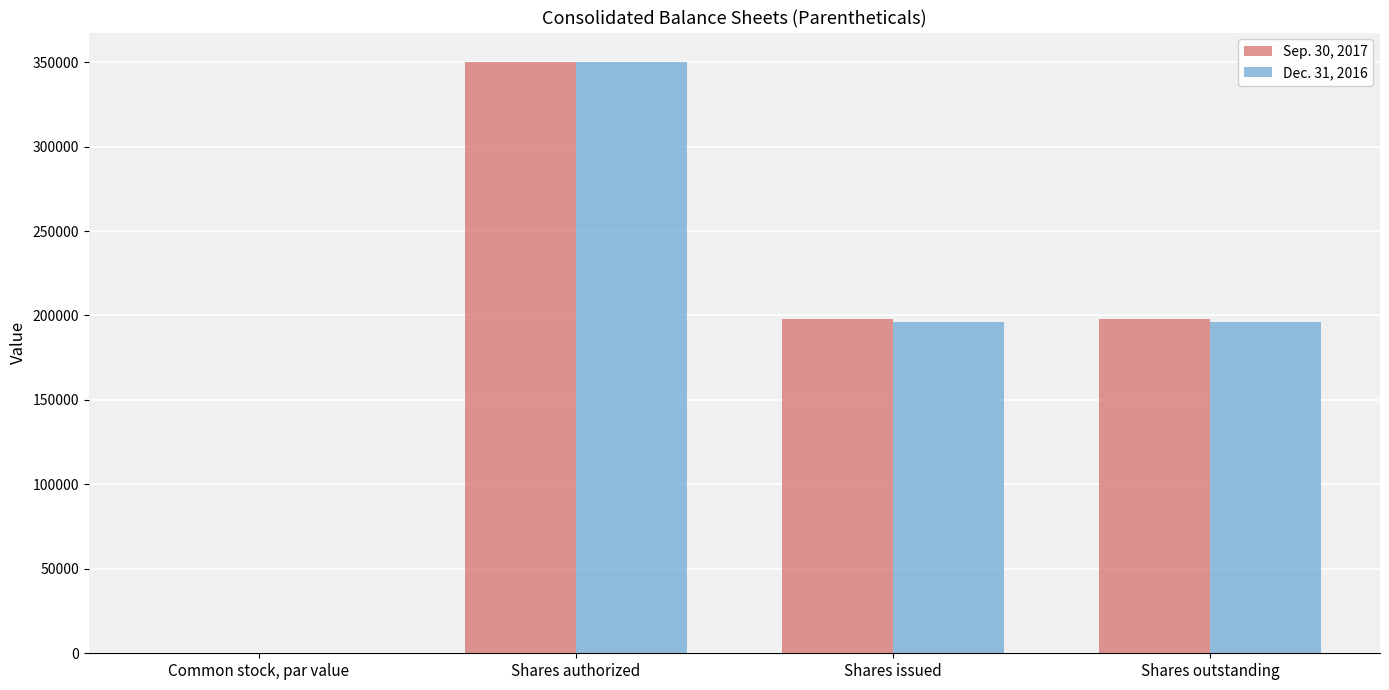

Reading left to right, extract all data points from this chart.

Sep. 30, 2017: 0.1	350000.0	198065.0	198065.0
Dec. 31, 2016: 0.1	350000.0	196142.0	196142.0